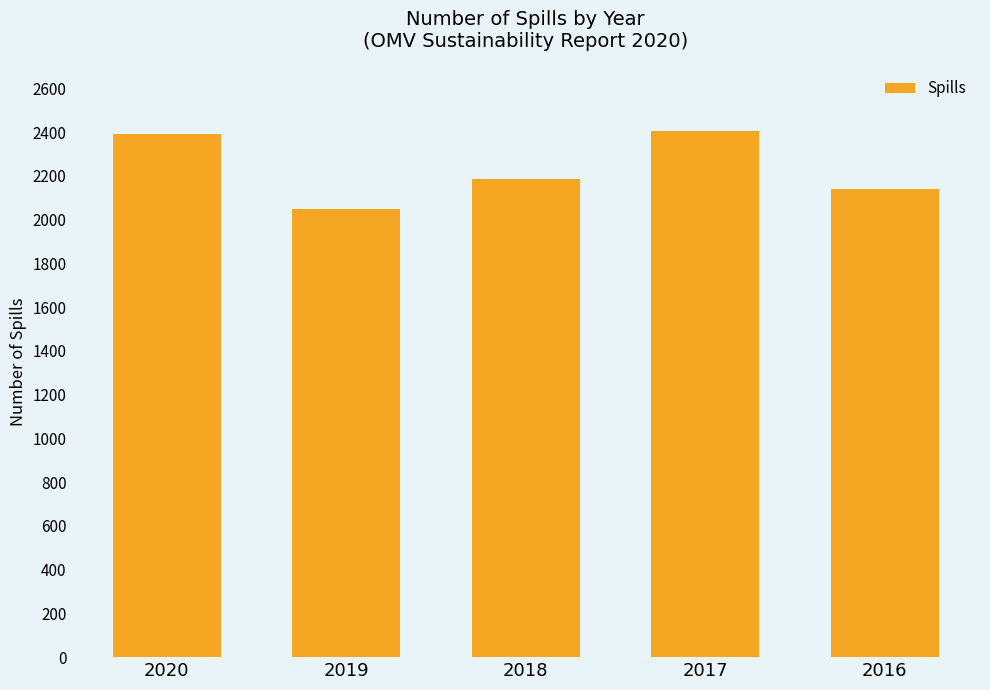

What is the change in value from 2020 to 2017?

+13